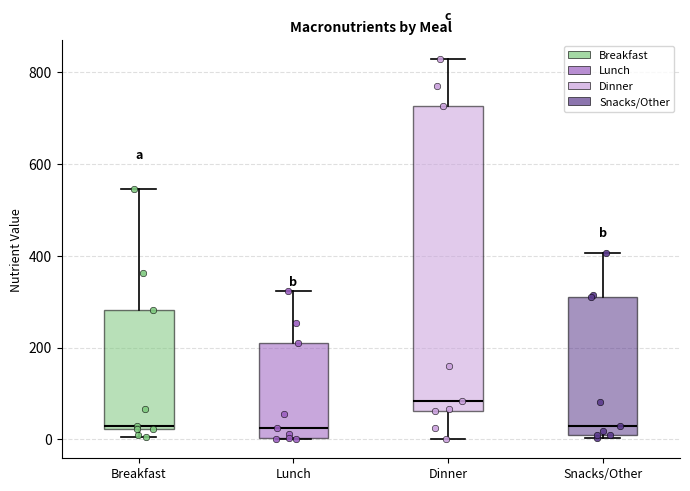

Where does the median line of the box for Dinner sit on the y-axis? The values are not printed on the chart, so give them approximately, as read against the axis.

80